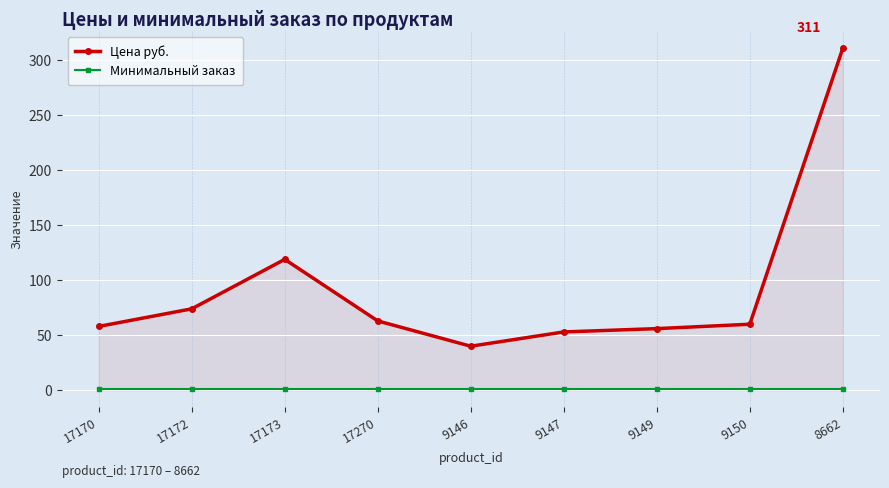

Which category has the highest value across all series?

8662